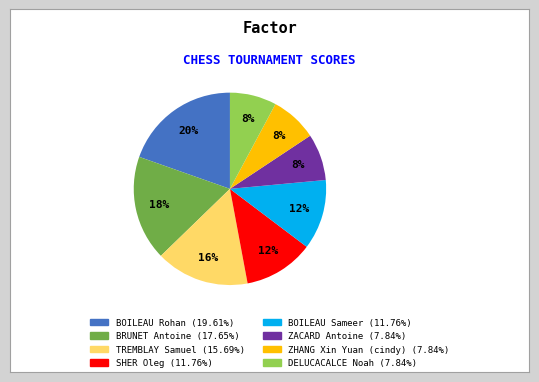

Is there any slice that represents more than half of the pie?

No